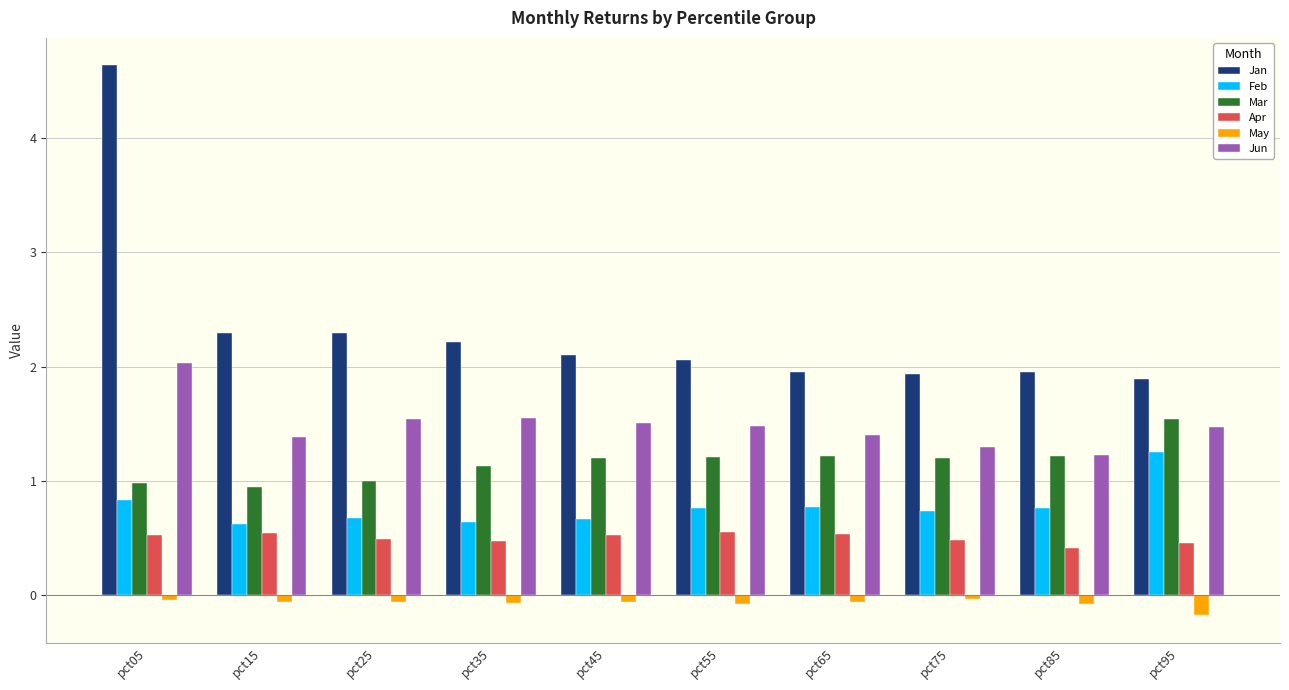

What is the value of the Apr bar at the 10th from the left?

0.5